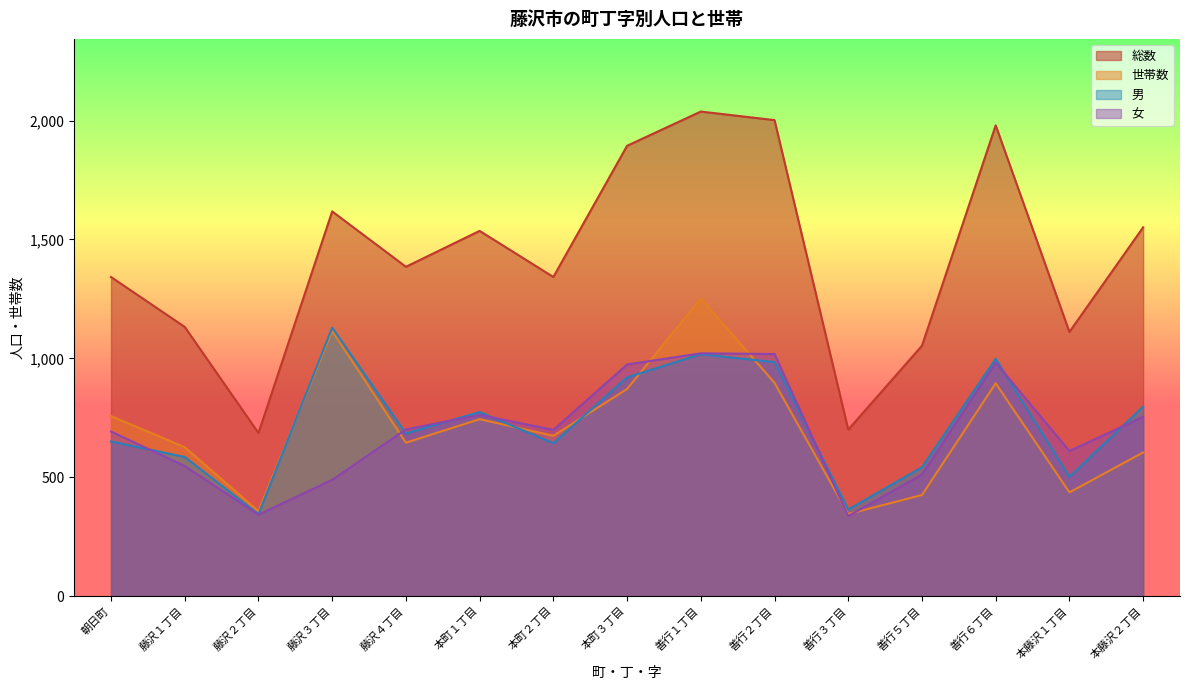

True or false: 総数 and 男 intersect in this chart.

False